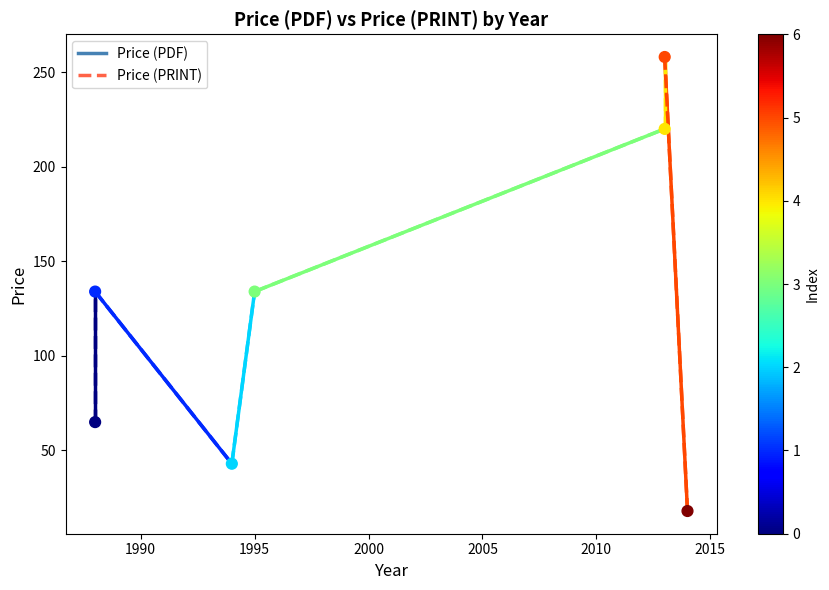

What is the range of Y values (max minus min)?

240